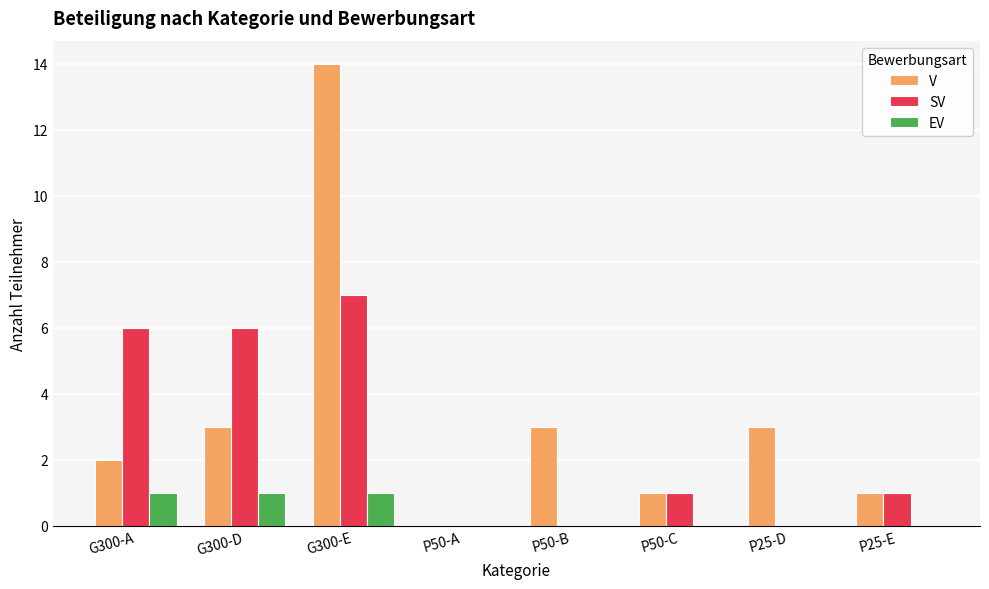

What is the maximum value for SV?

7